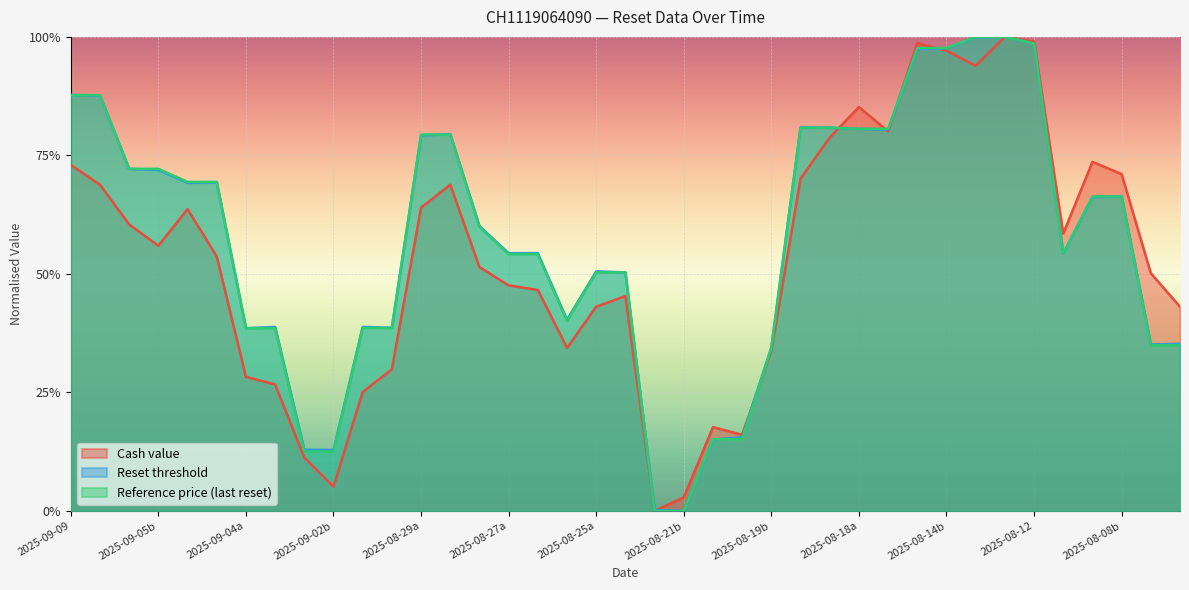

How many times do Reference price and Cash value cross each other?

6